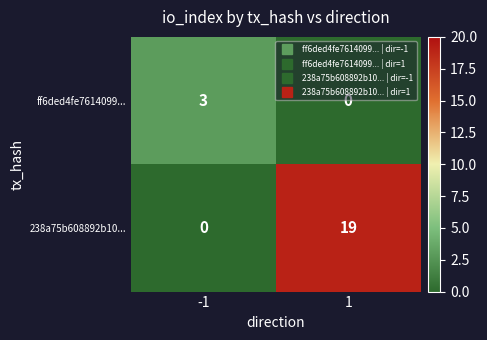

Reading right to left, what are all the values shown in this chart?

ff6ded4fe7614099...: 0	3
238a75b608892b10...: 19	0